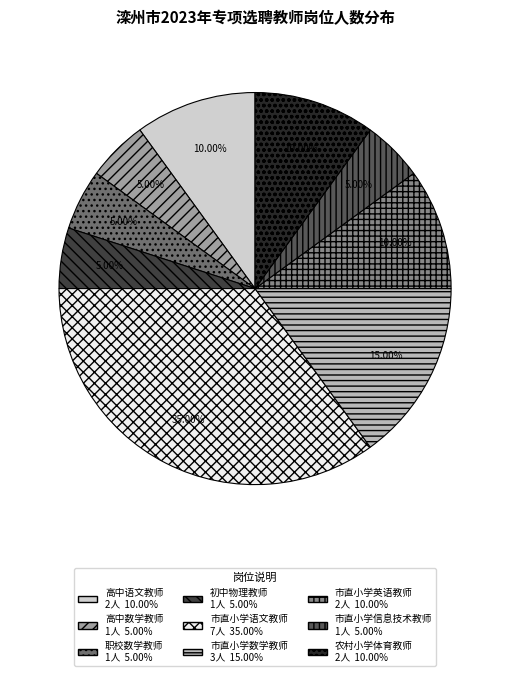

The 市直小学信息技术教师 slice represents 1% of the pie. True or false?

False